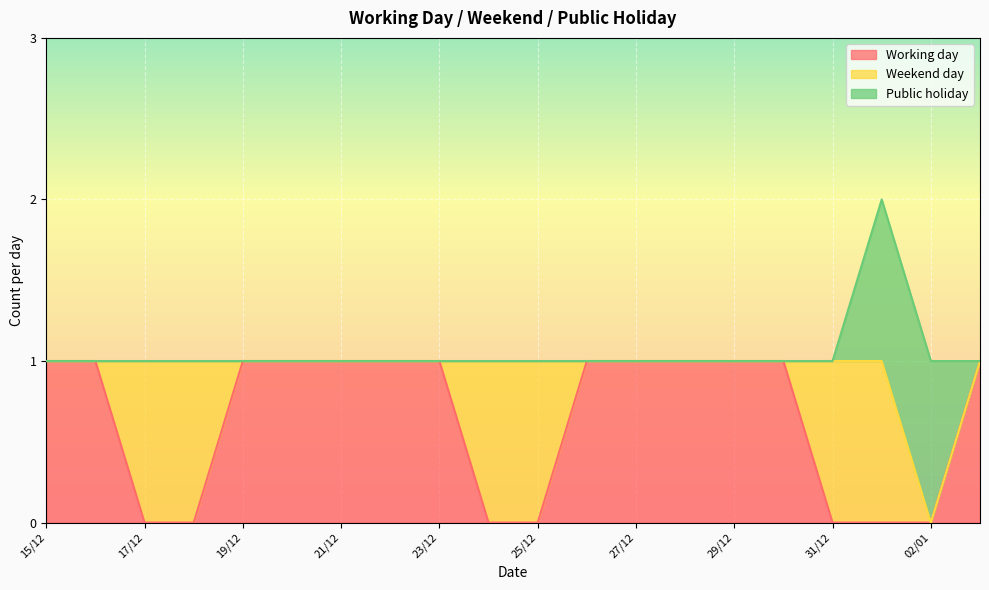

At which category is the sum across all series the highest?

01/01